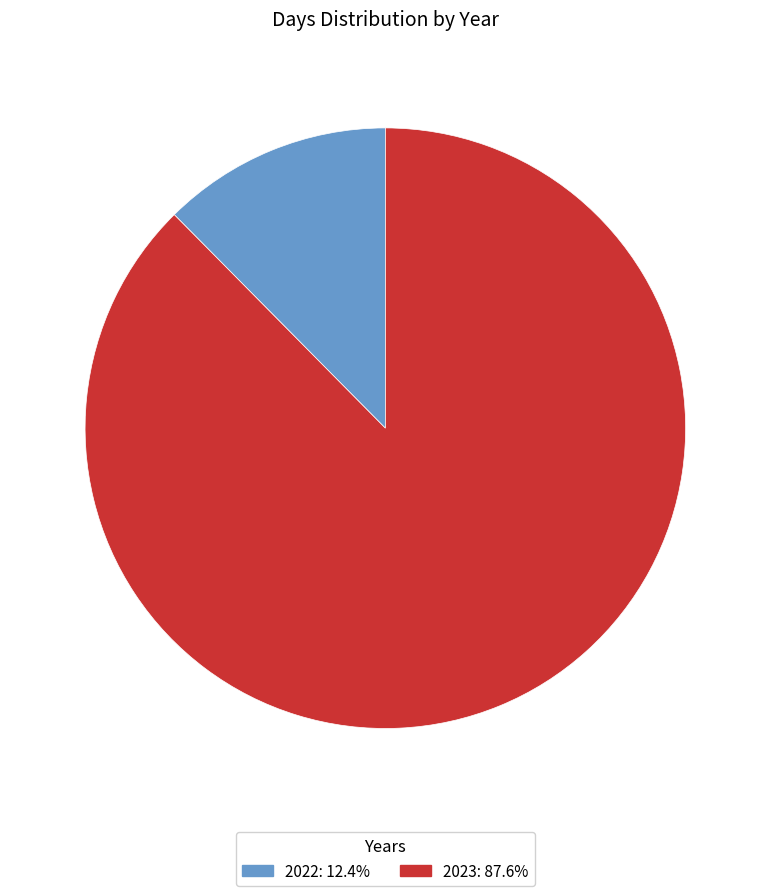

Between 2022 and 2023, which is larger?

2023